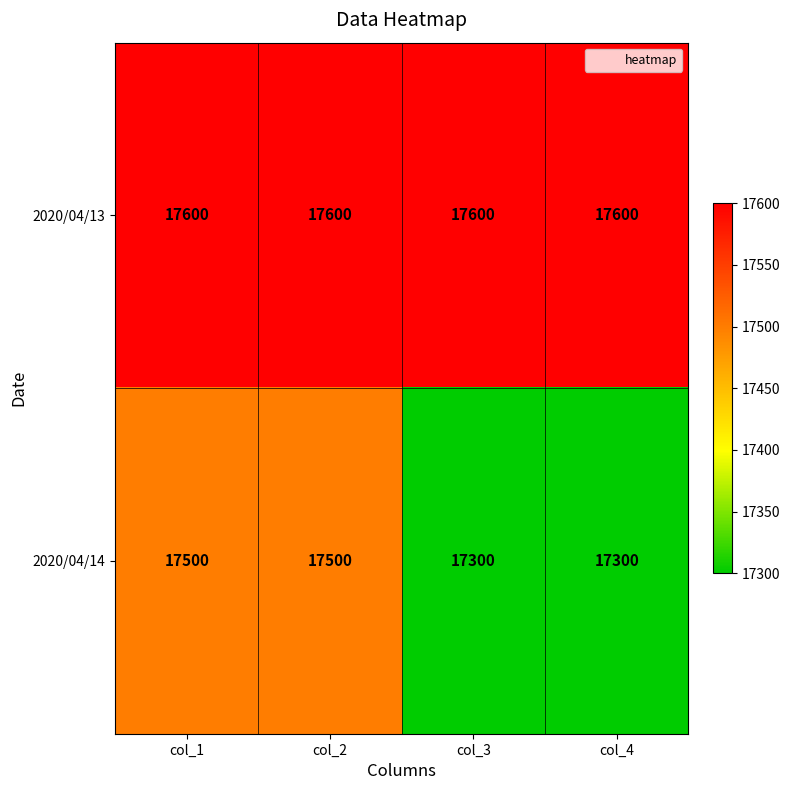

Is it true that 2020/04/13 equals 11099 at col_3?

False